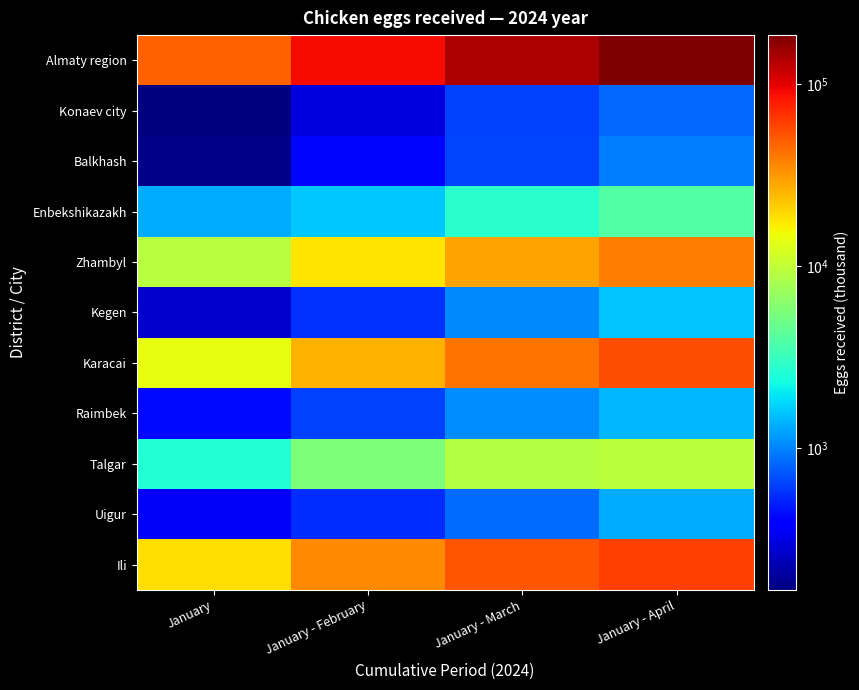

List the series in order of their peak value, lowest first.

Konaev city, Balkhash, Uigur, Raimbek, Kegen, Enbekshikazakh, Talgar, Zhambyl, Karacai, Ili, Almaty region